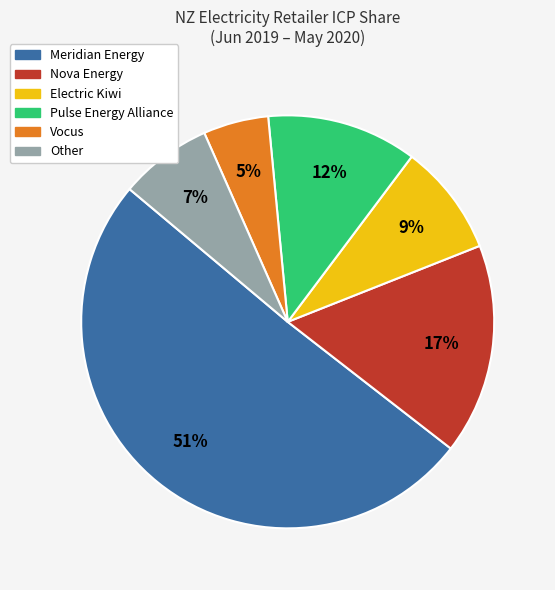

How many segments does this pie chart have?

6